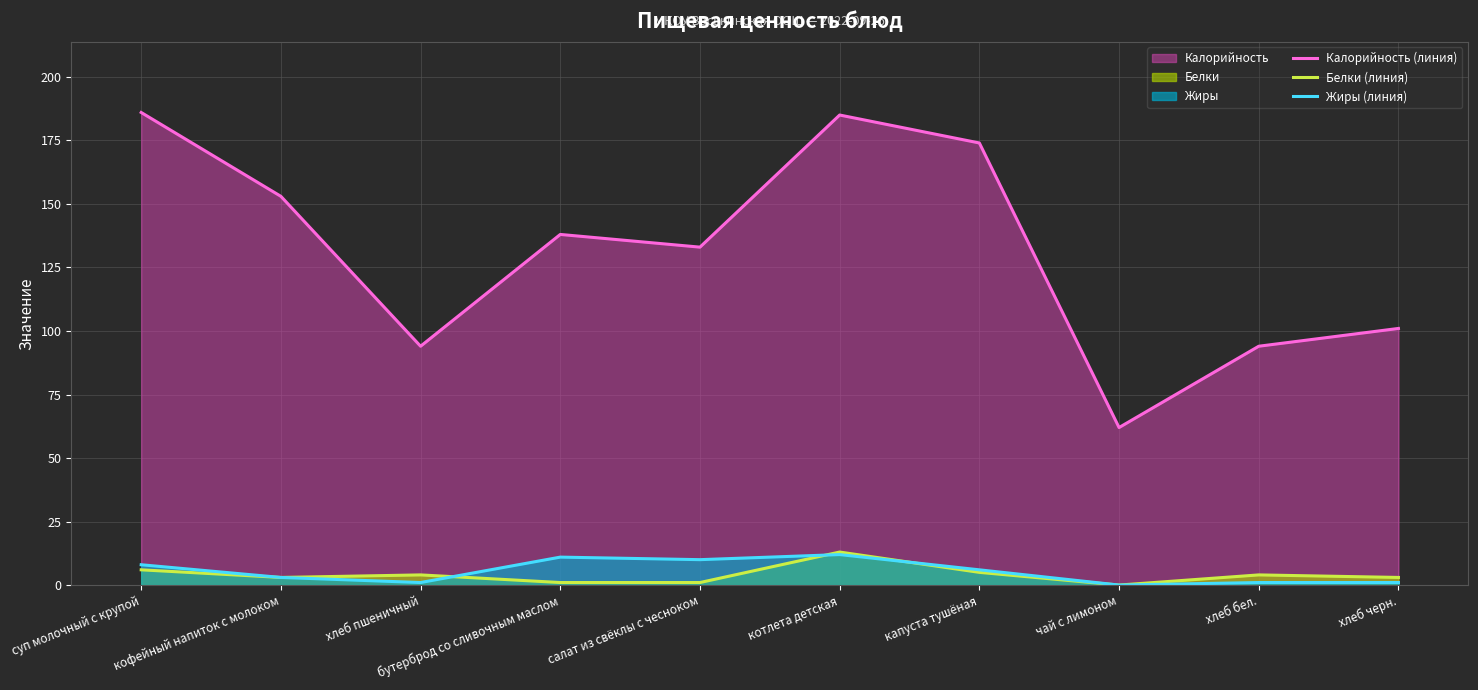

What is the sum of all Калорийность (линия) values?

1320